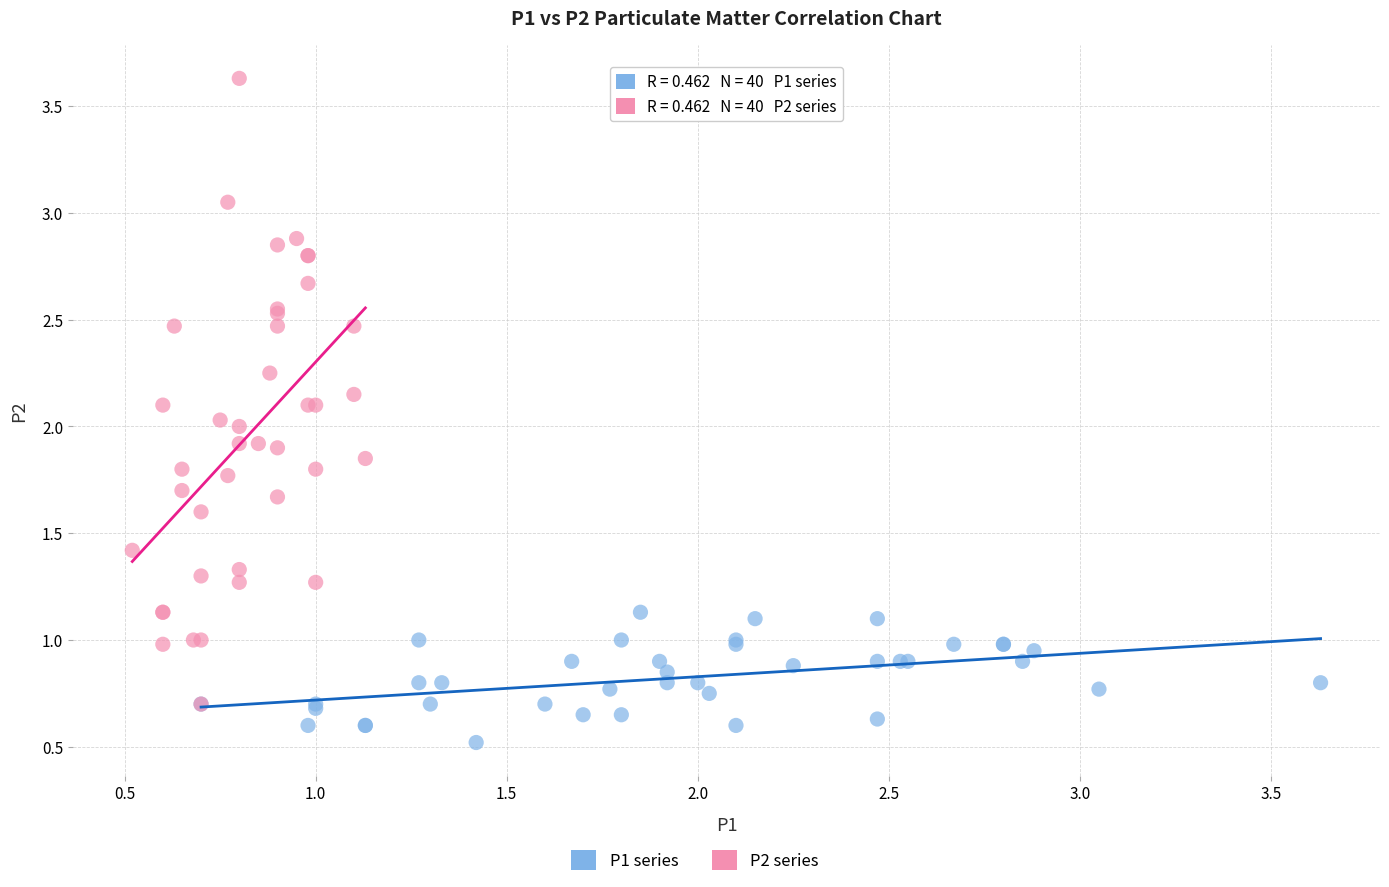

Which series has the widest spread of Y values?

P2 series